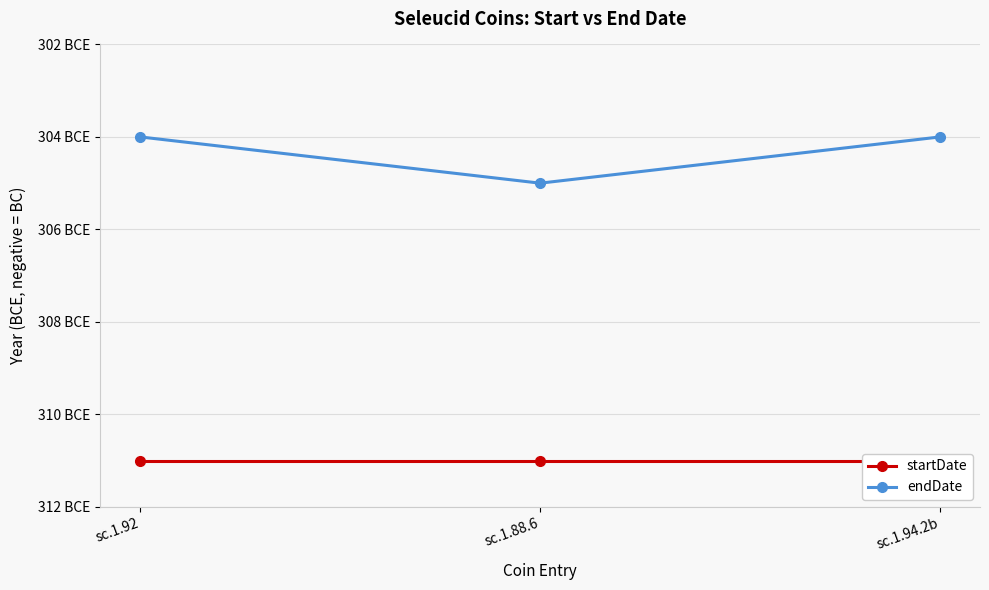

What is the value of the endDate point at the 3rd from the left?

-304